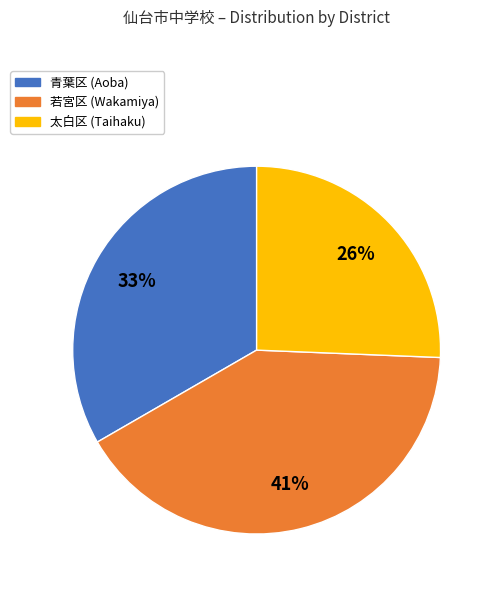

To the nearest percent, what is the average slice percentage?

33%